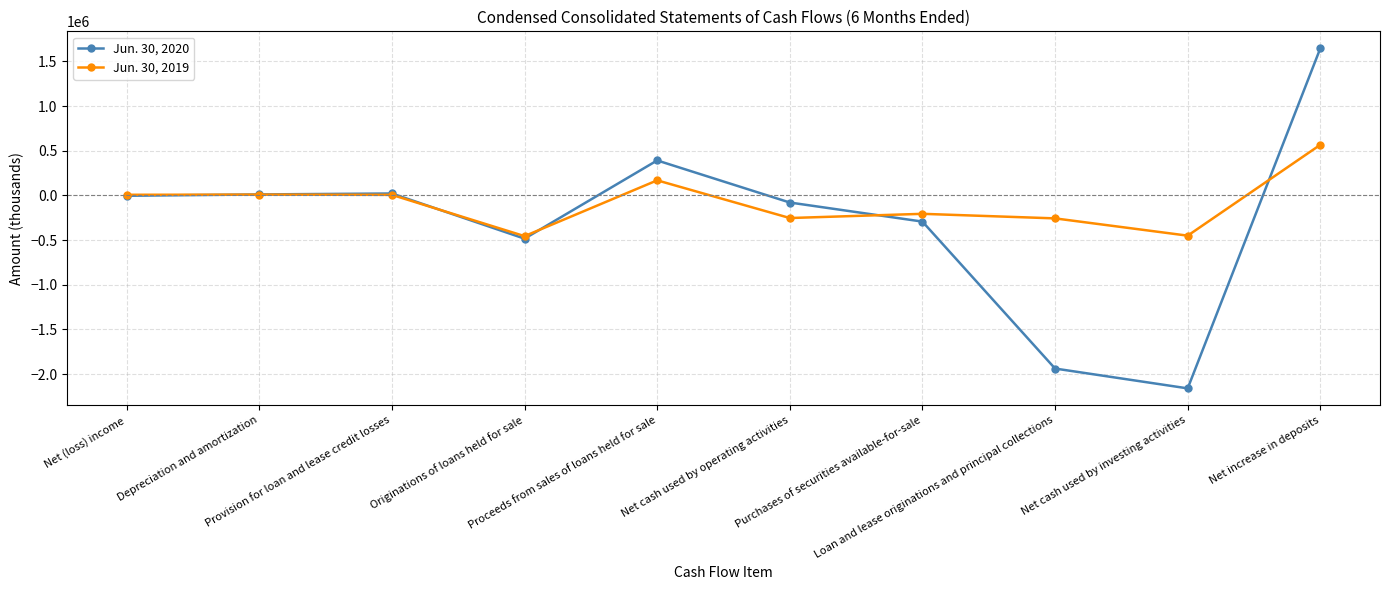

How many lines are shown in the chart?

2